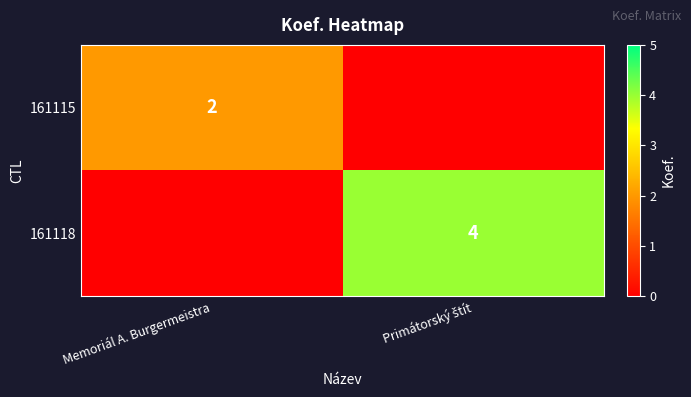

How many series are shown in this chart?

2